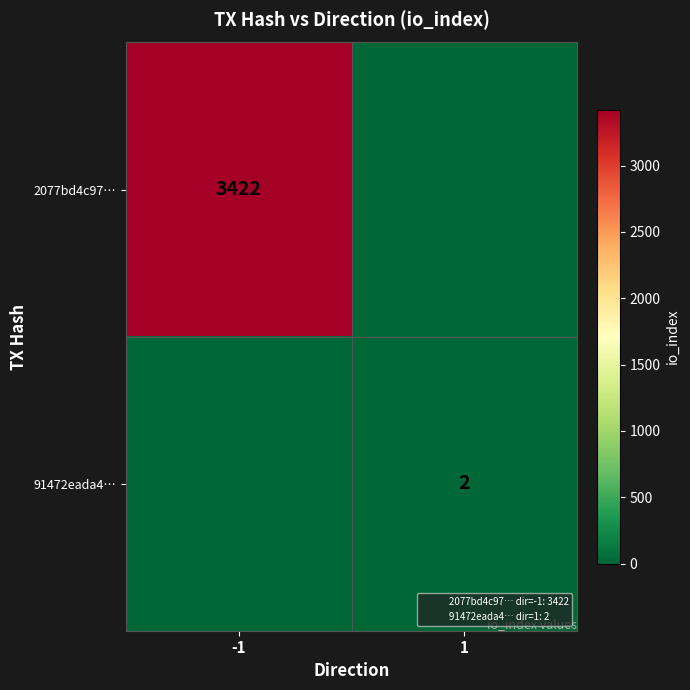

True or false: 91472eada4… has a value of 1 at 1.

False